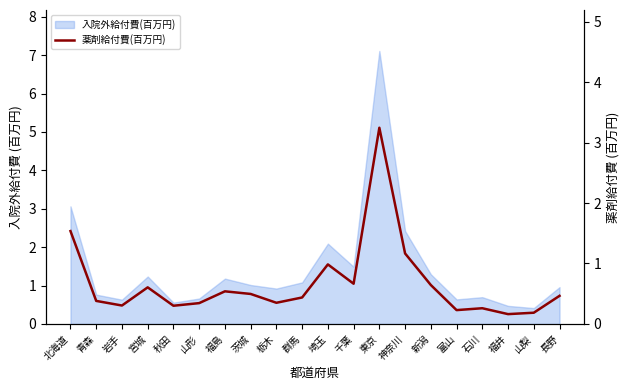

Reading left to right, extract all data points from this chart.

1.5	0.4	0.3	0.6	0.3	0.3	0.5	0.5	0.4	0.4	1.0	0.7	3.2	1.2	0.6	0.2	0.3	0.2	0.2	0.5